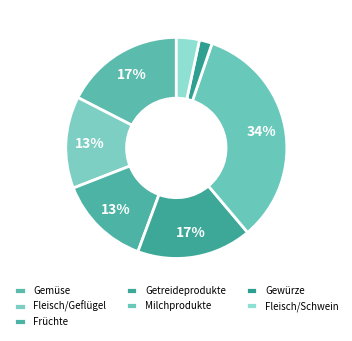

What is the smallest slice in the pie chart?

Gewürze